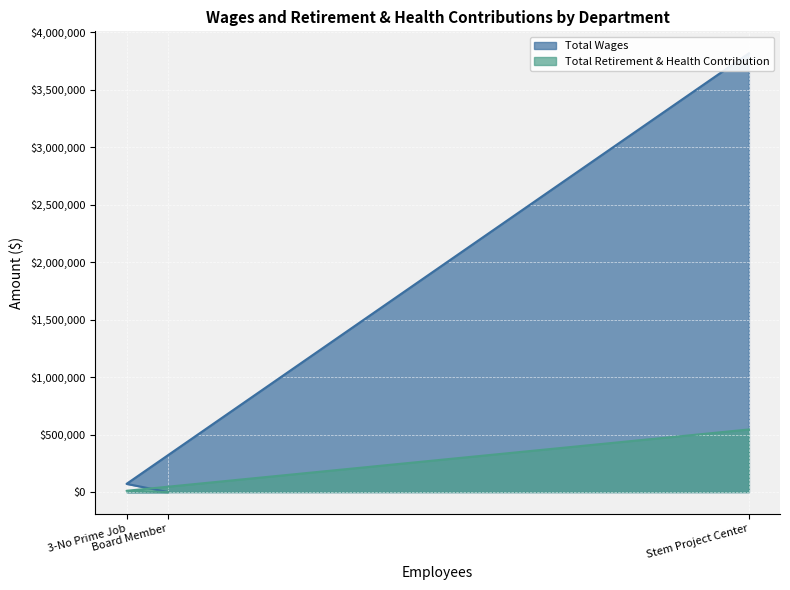

At which label does Total Retirement & Health Contribution first exceed 11174?

Stem Project Center